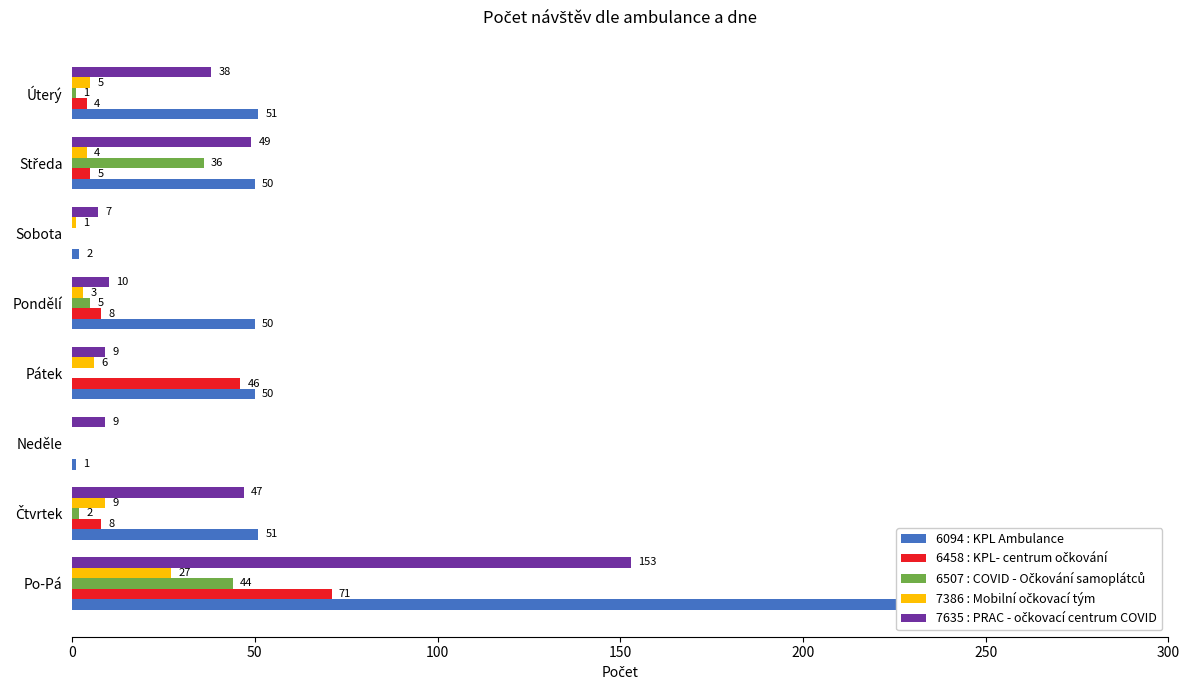

What are all the series names shown in the legend?

6094 : KPL Ambulance, 6458 : KPL- centrum očkování, 6507 : COVID - Očkování samoplátců, 7386 : Mobilní očkovací tým, 7635 : PRAC - očkovací centrum COVID